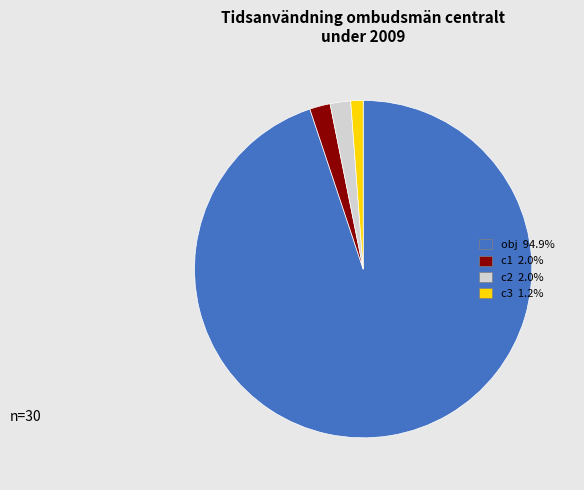

Count the number of slices in the pie.

4